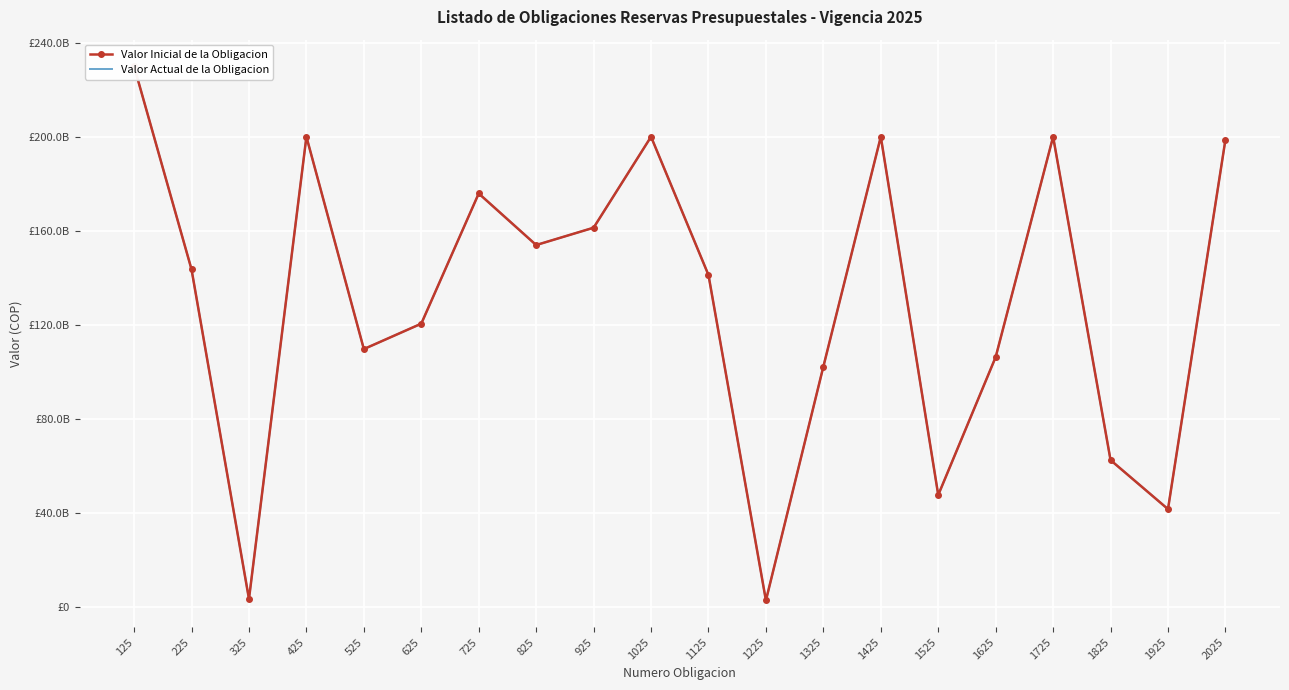

What is the total value across all series at 325?

6565988336